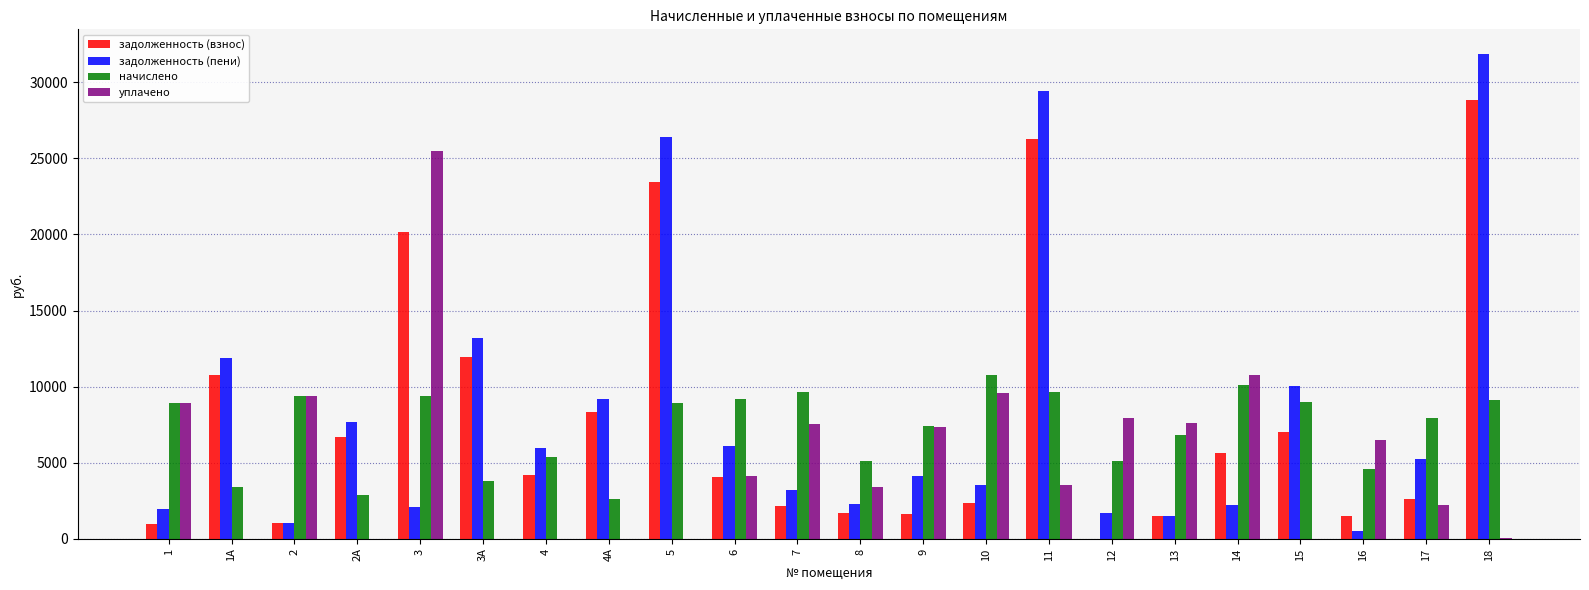

What value does the начислено series have at 18?

9115.2